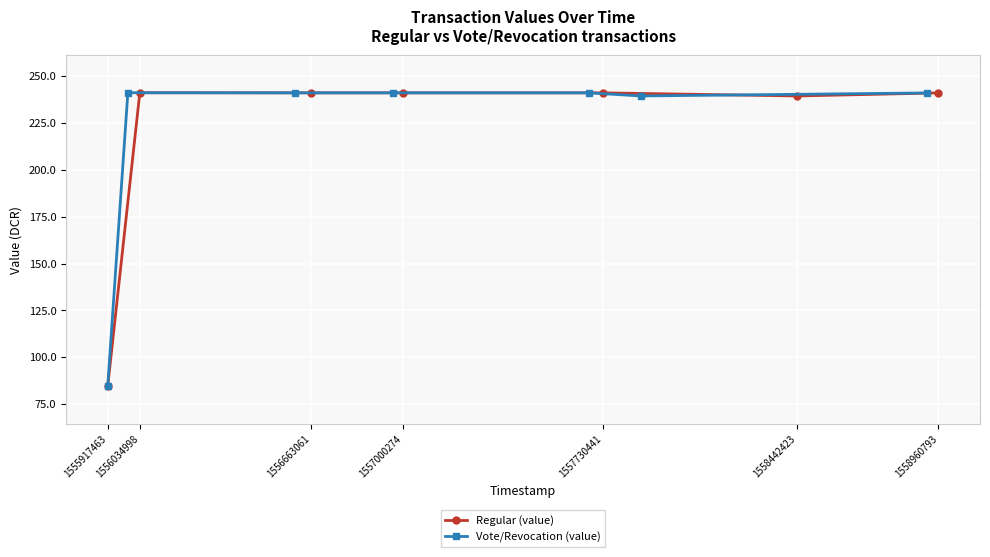

The Regular (value) series shows 84.6 at 1555917463. True or false?

True